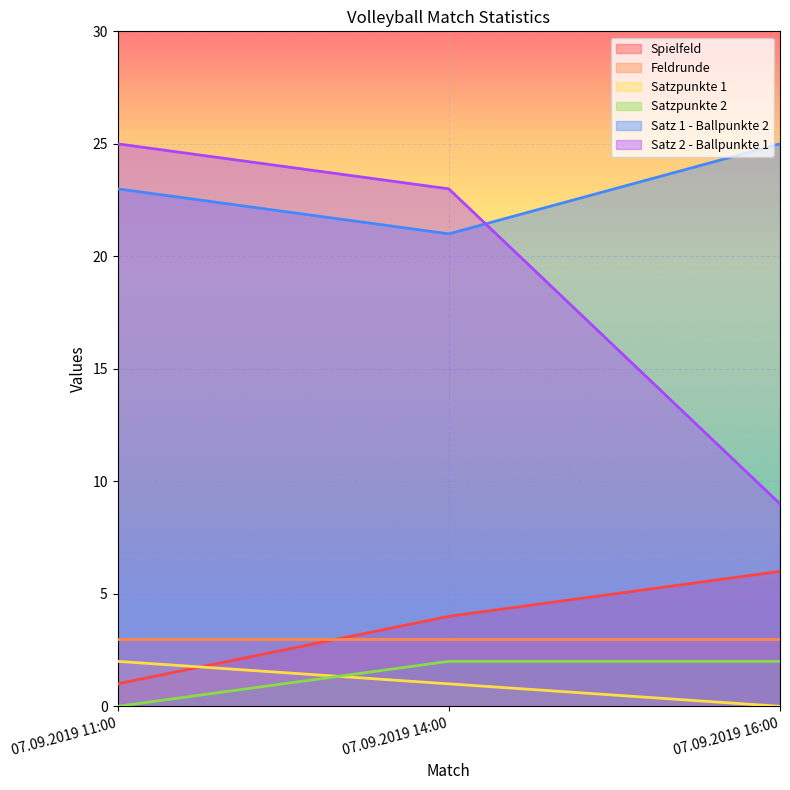

Which has a higher value, 07.09.2019 16:00 or 07.09.2019 14:00?

07.09.2019 16:00